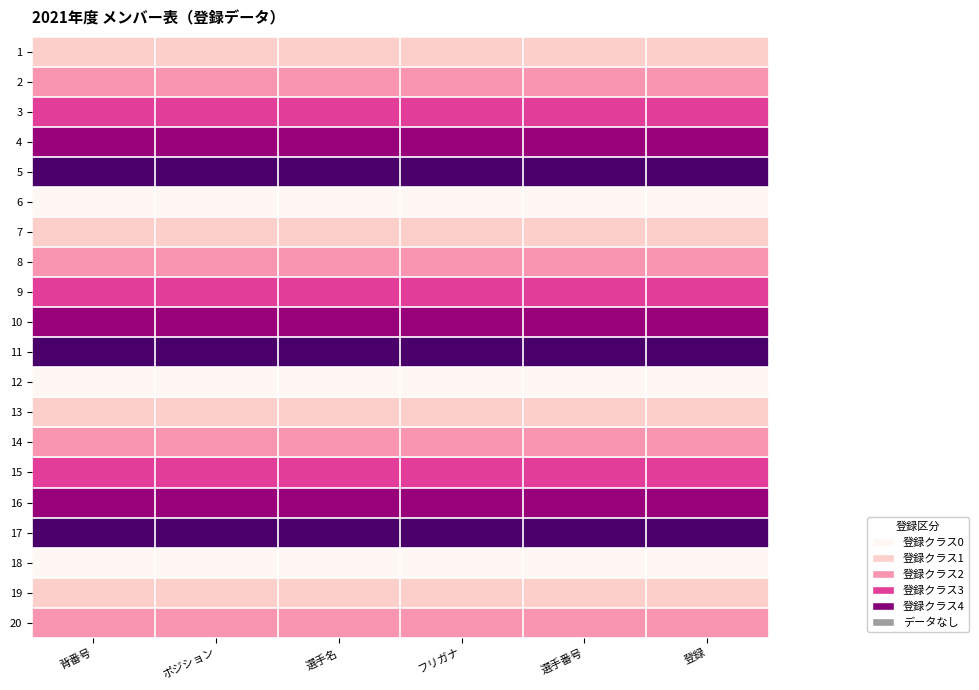

At which category is the sum across all series the highest?

背番号